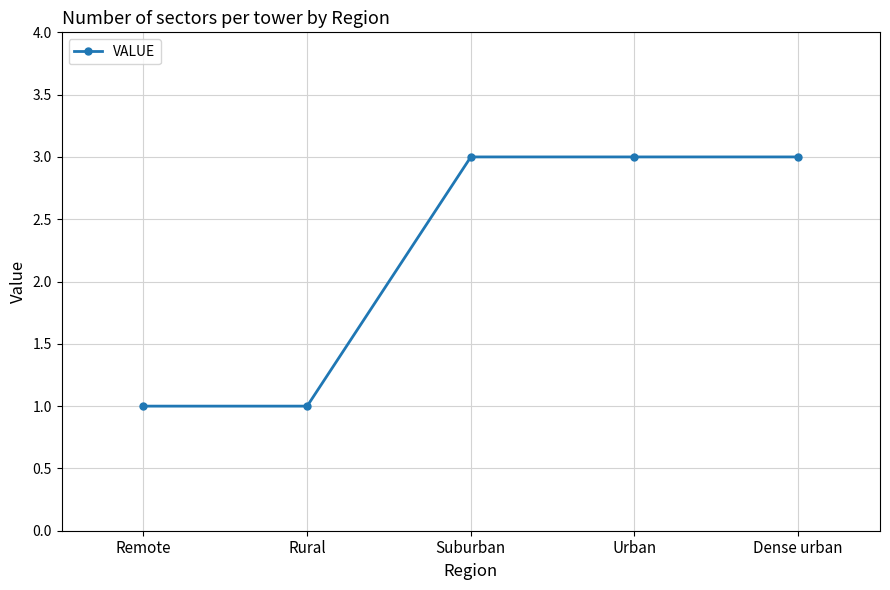

Is this an area chart (filled region under the line)?

No